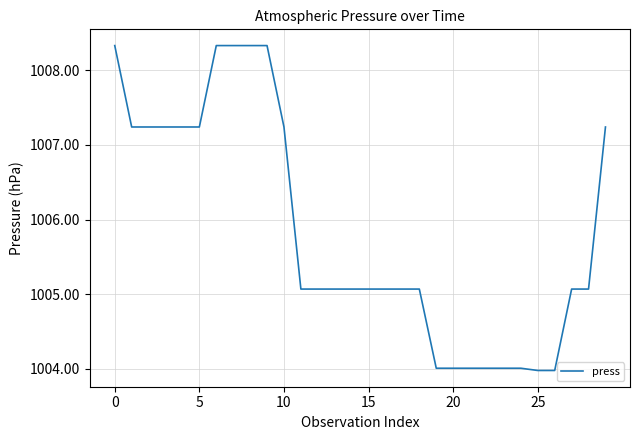

What is the smallest value displayed?

1004.0